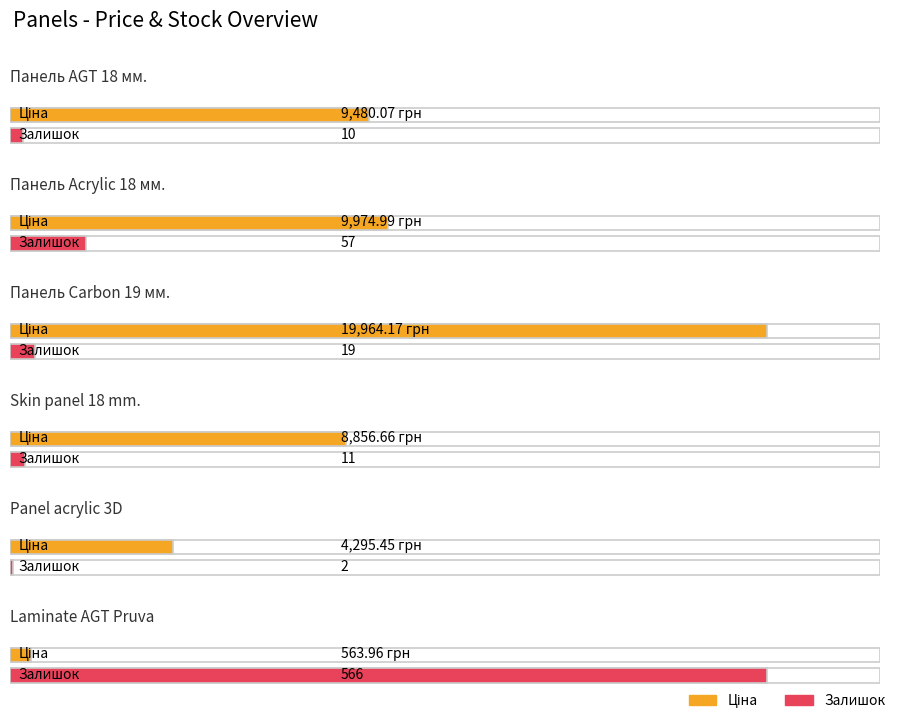

At Skin panel 18 mm., list the series in order from smallest to largest.

Залишок, Ціна